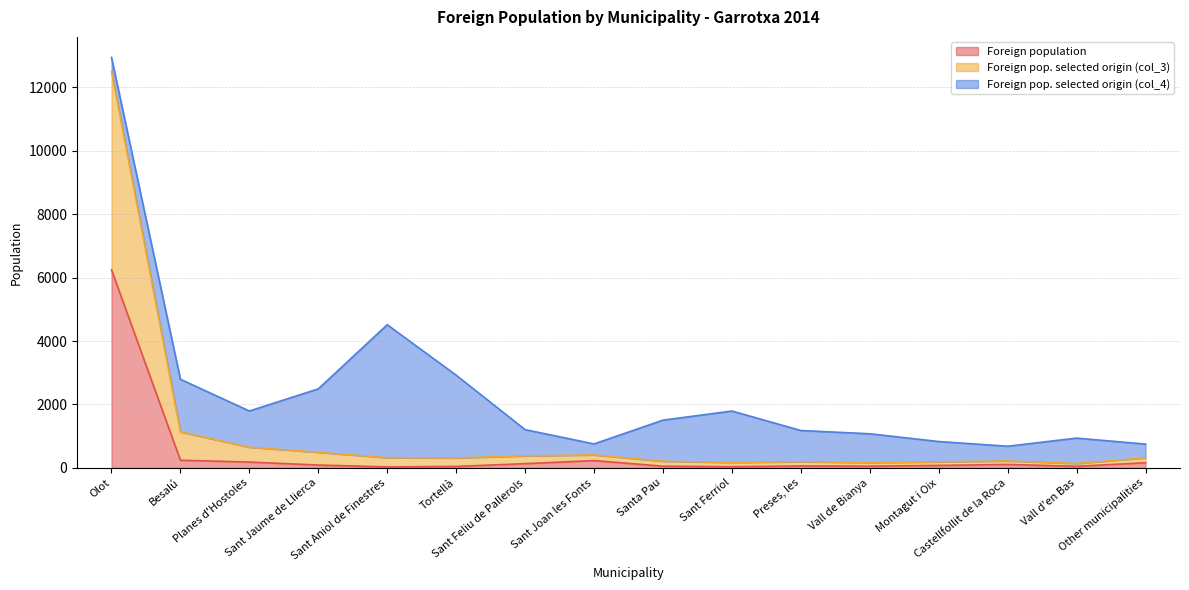

What are all the series names shown in the legend?

Foreign population, Foreign pop. selected origin (col_3), Foreign pop. selected origin (col_4)